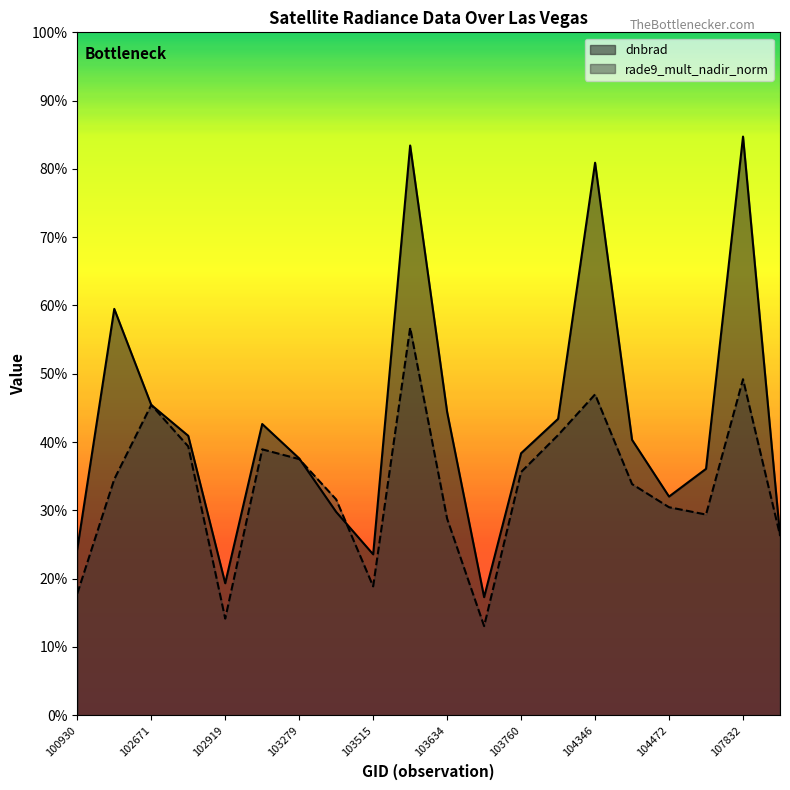

Is it true that rade9_mult_nadir_norm equals 0.7 at 102919?

False